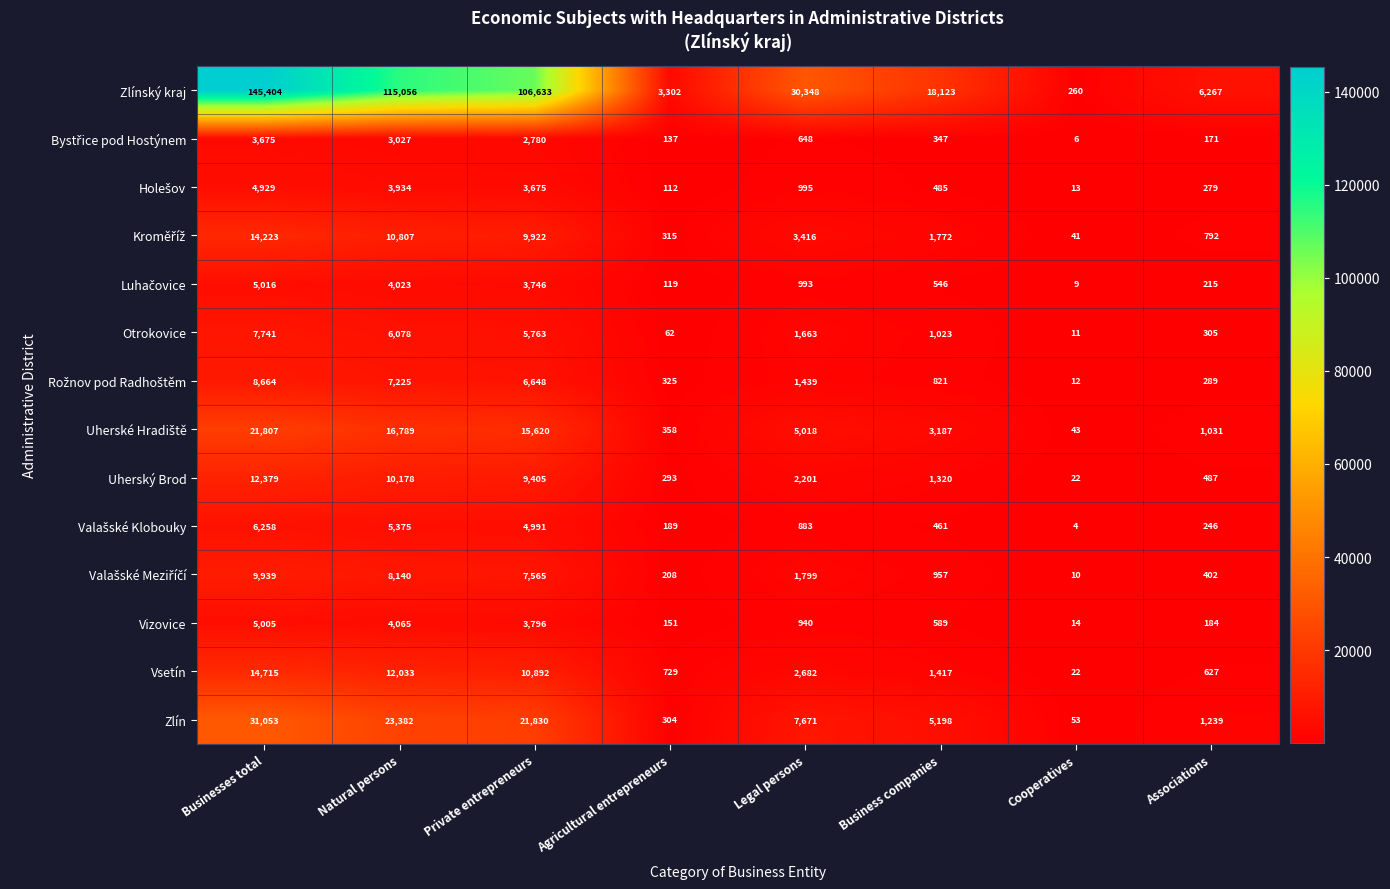

Between Natural persons and Associations, which series saw the biggest shift?

Zlínský kraj